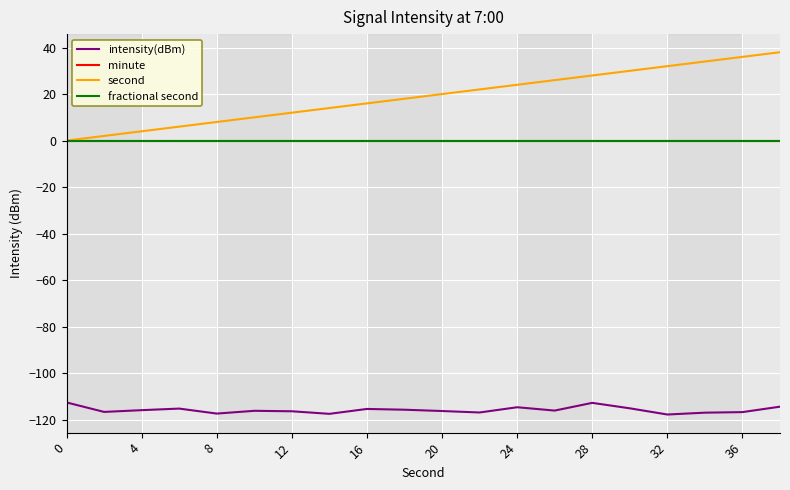

Is this an area chart (filled region under the line)?

No